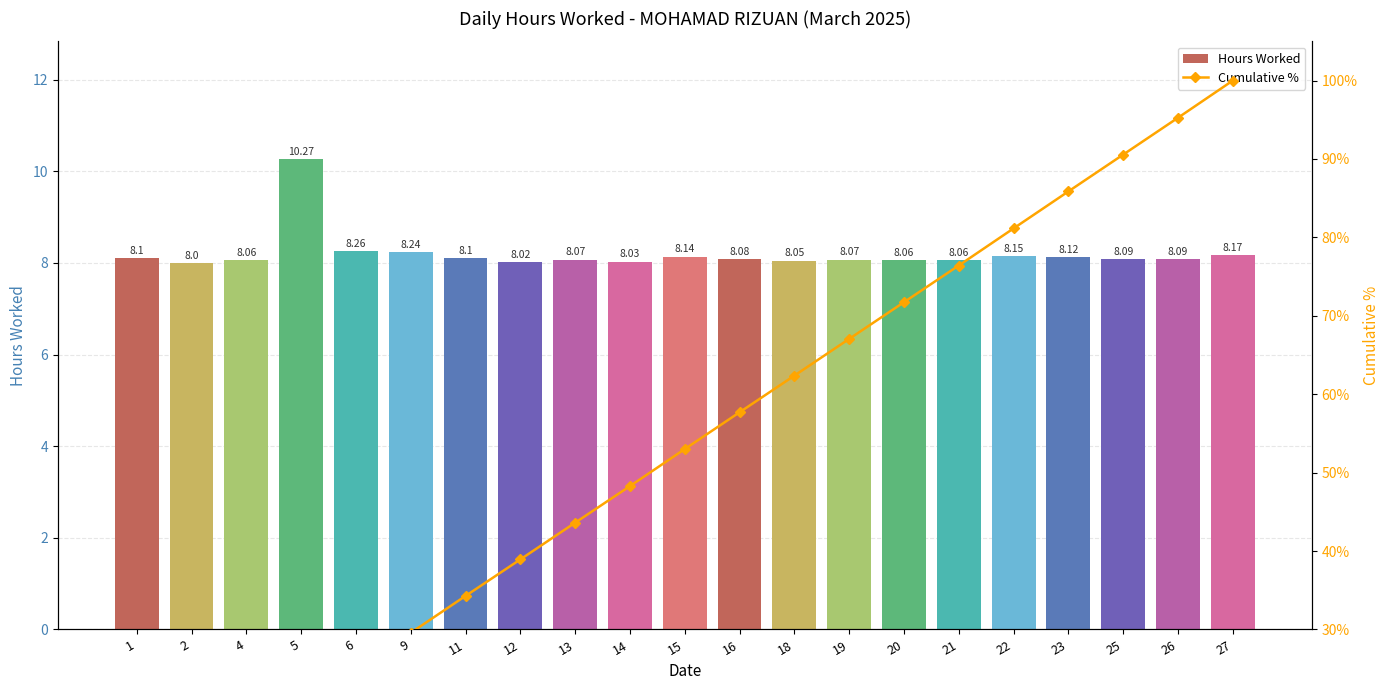

What is the value of the Cumulative % bar at the 13th from the left?

62.4